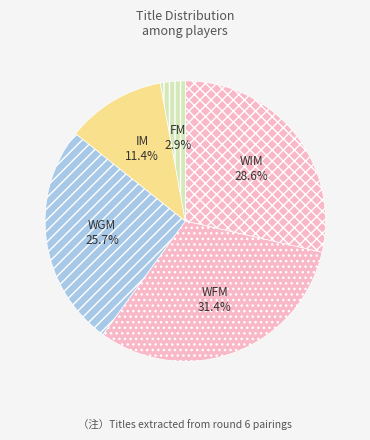

Between WGM and WFM, which is larger?

WFM